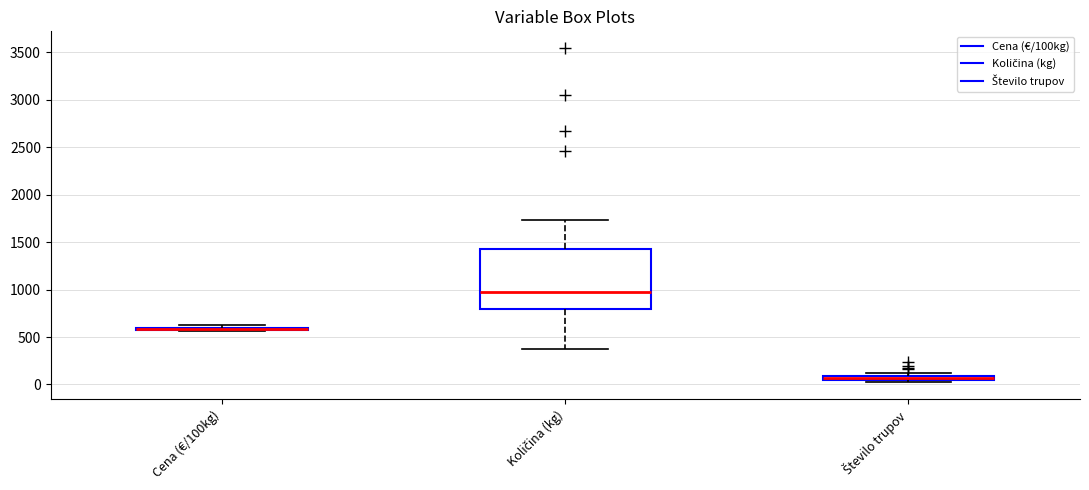

Comparing the boxes themselves (not the whiskers), which one is the tallest?

Količina (kg)